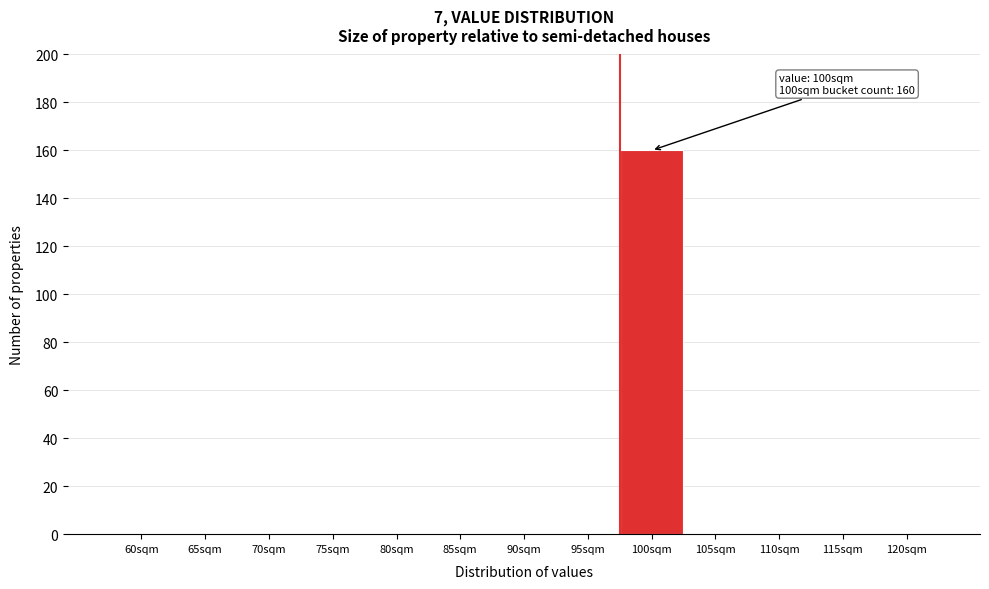

Reading left to right, what are all the values shown in this chart?

60sqm=0	65sqm=0	70sqm=0	75sqm=0	80sqm=0	85sqm=0	90sqm=0	95sqm=0	100sqm=160	105sqm=0	110sqm=0	115sqm=0	120sqm=0